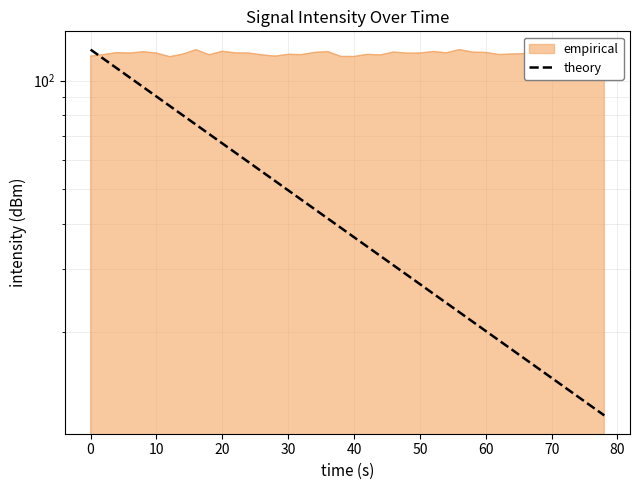

What is the value of the 2nd point from the left?

118.1